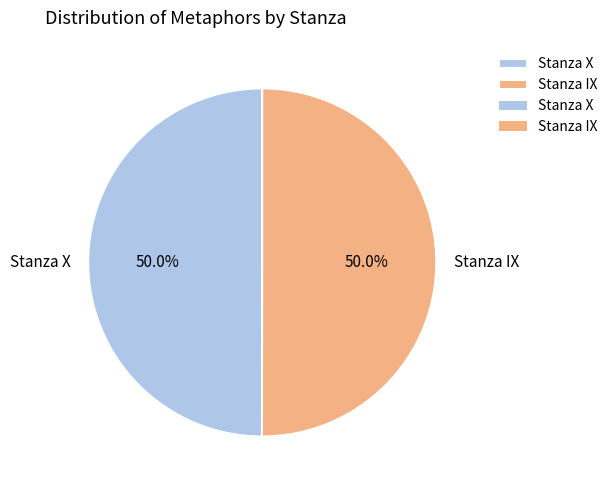

Approximately how many times larger is the value at Stanza X compared to Stanza IX?

1.0